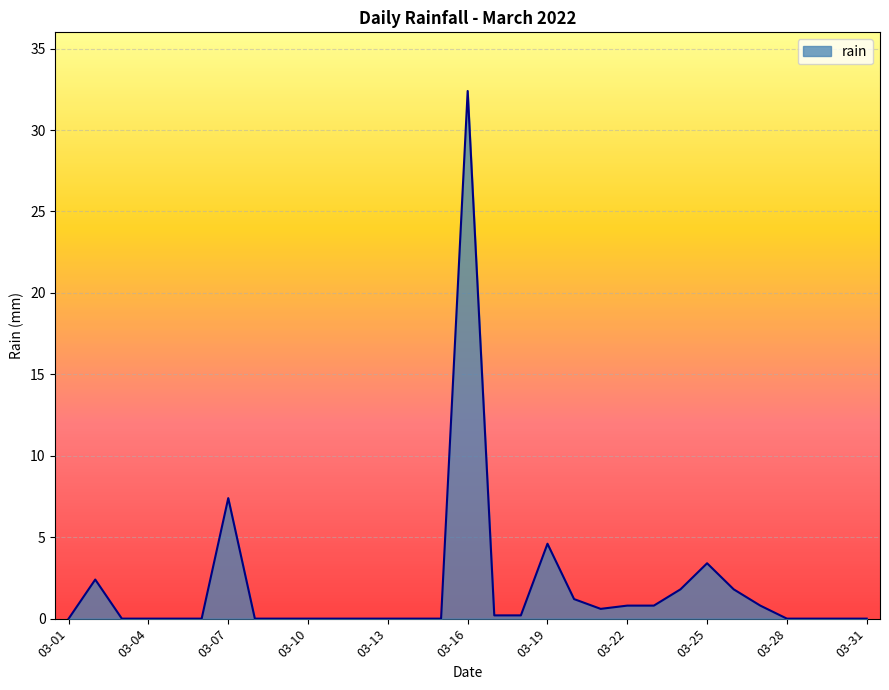

What is the maximum value shown in the chart?

32.4